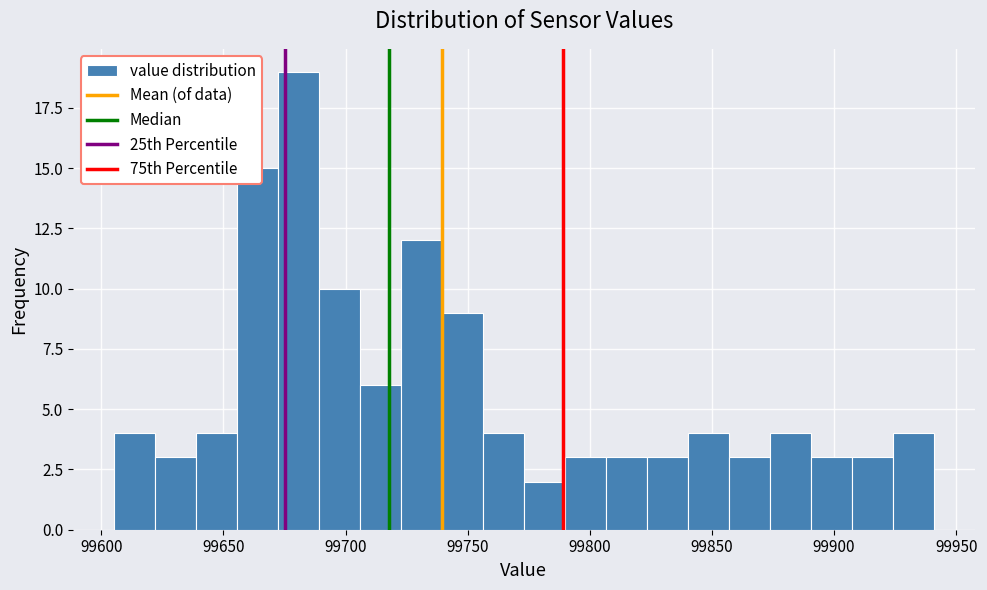

Around what value on the x-axis is the tallest bar? Give the approximate position of its centre, as read against the axis.

99680